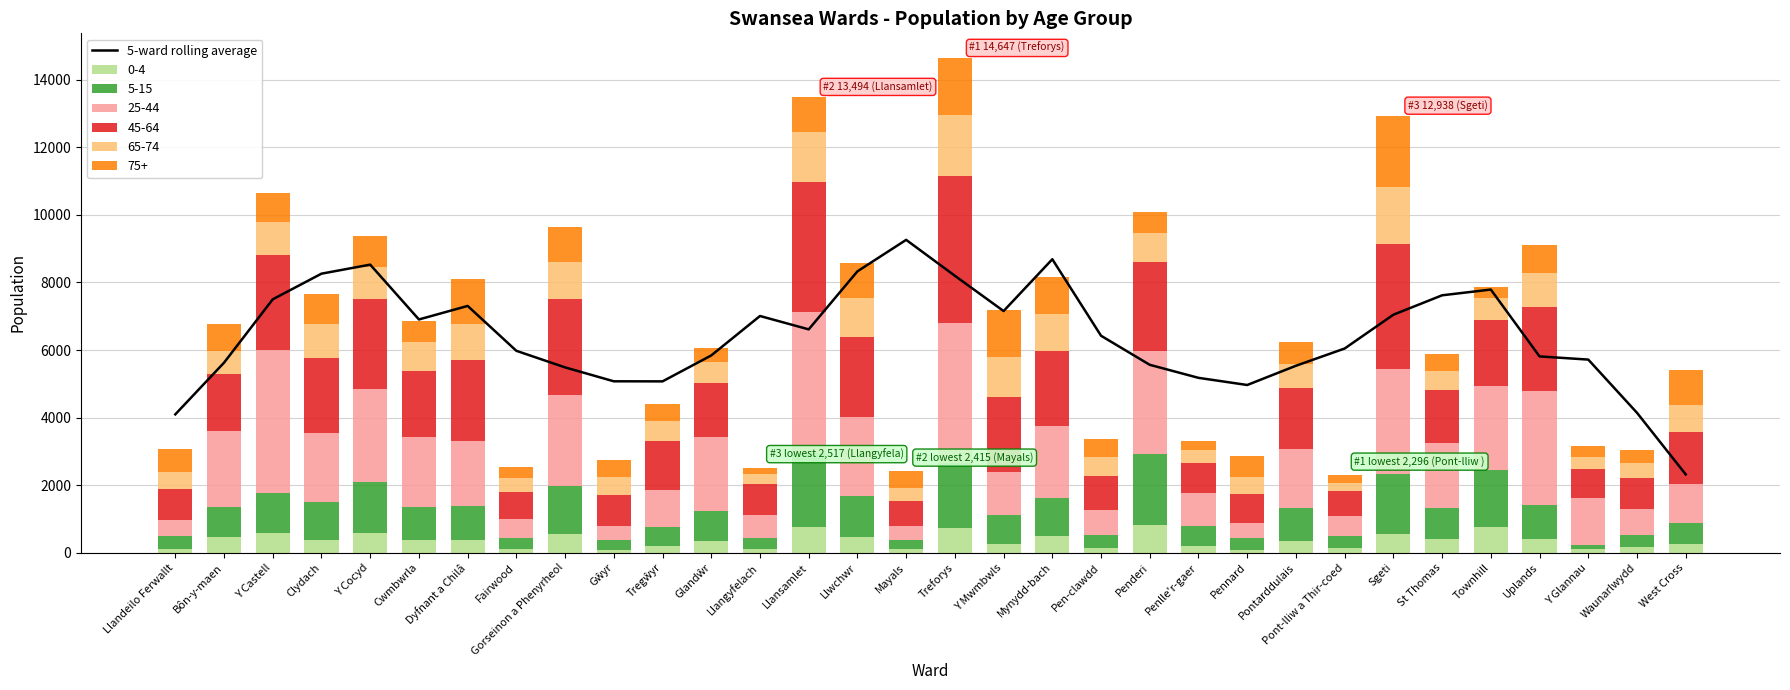

What is the difference between the second highest and minimum values?

6372.8